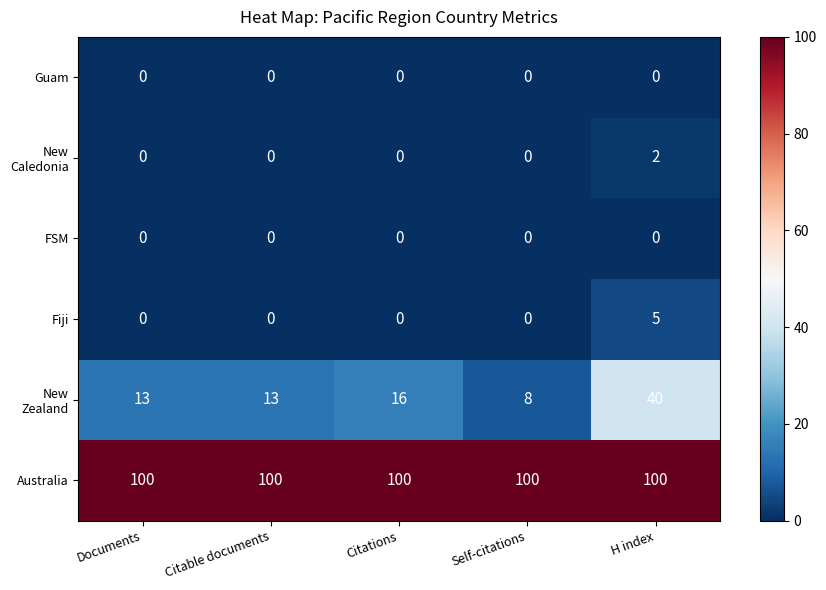

What is the difference between the highest and lowest values at Citations?

100